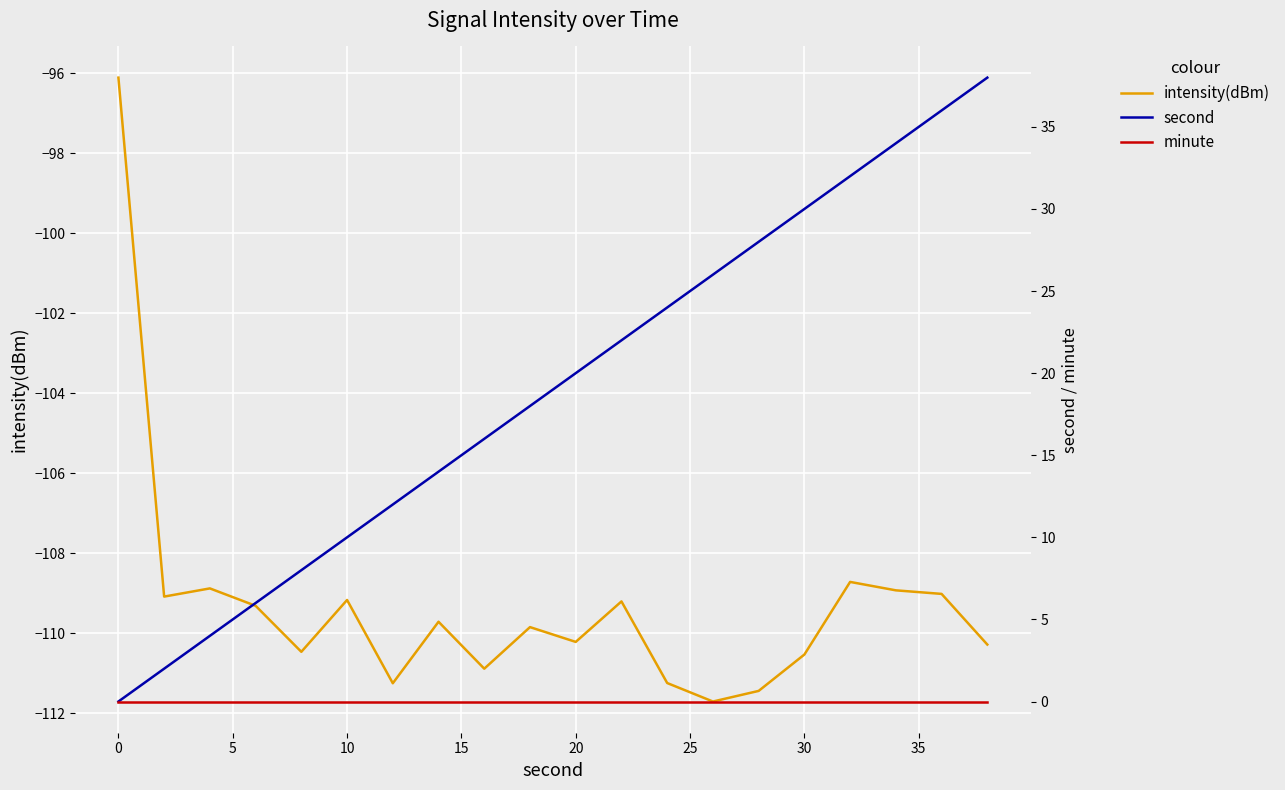

The intensity(dBm) series shows -109.2 at 10. True or false?

True